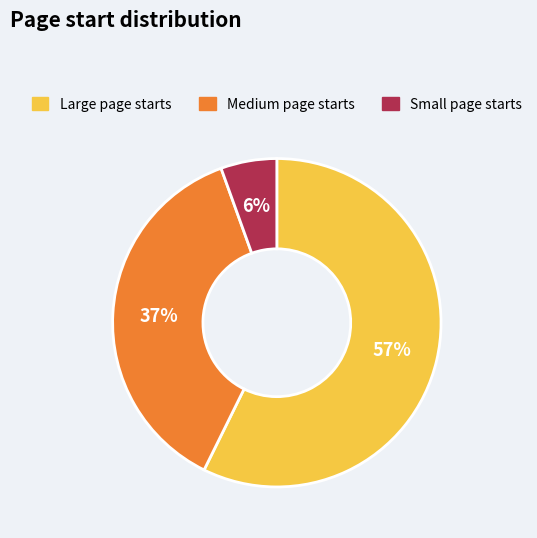

How many slices are in this pie chart?

3